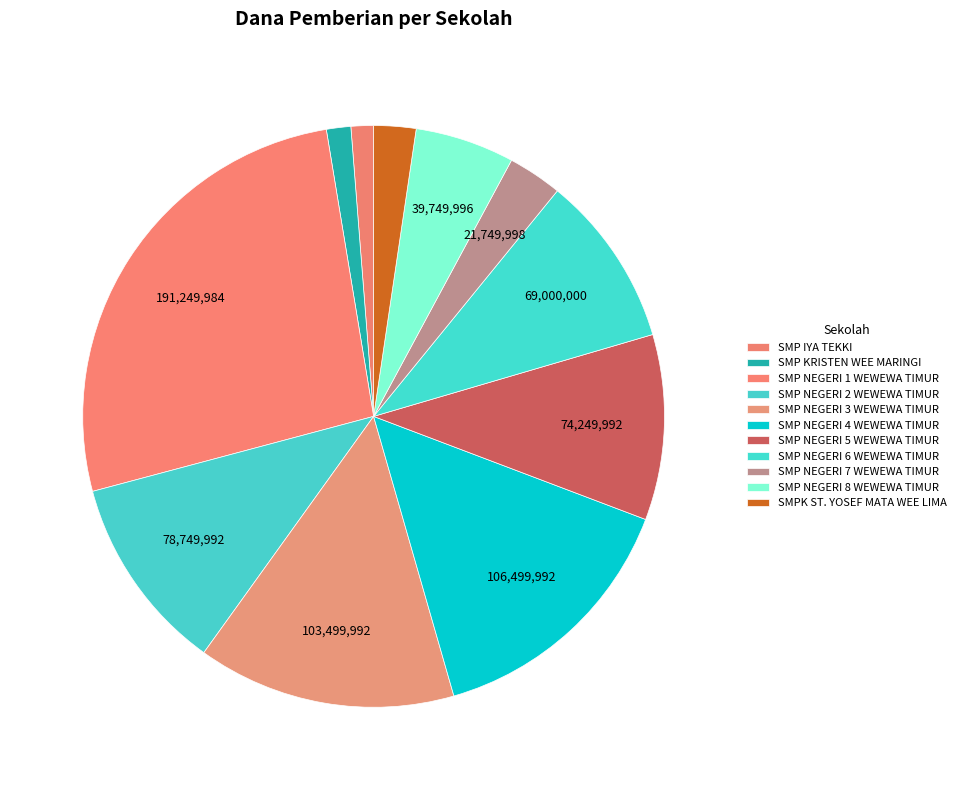

Is there any slice that represents more than half of the pie?

No